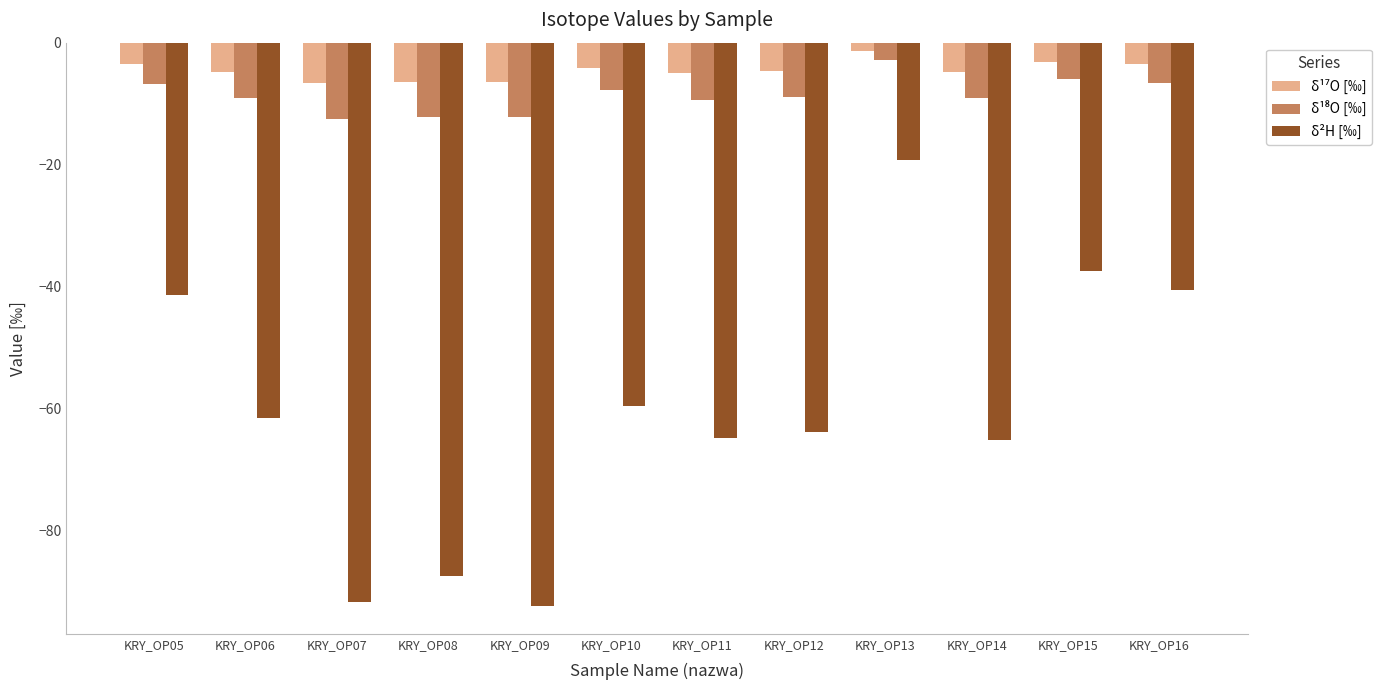

Does the chart contain any negative values?

Yes